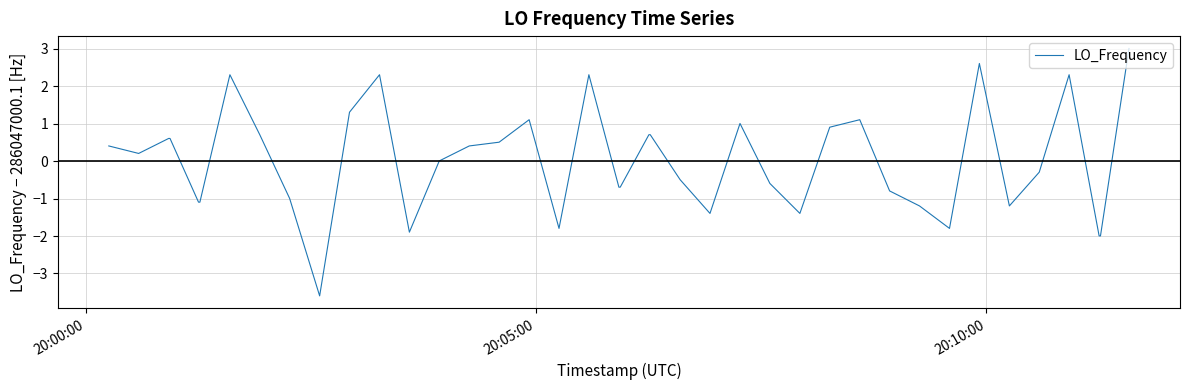

True or false: the data has more than 2 interior local peaks.

True